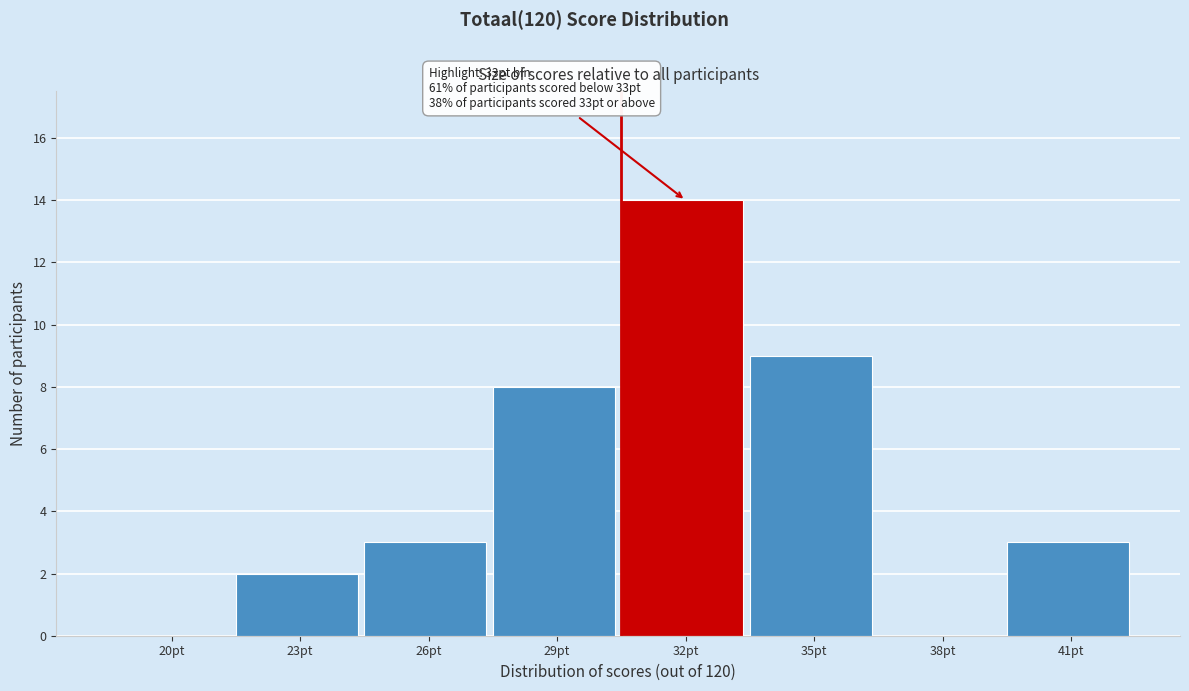

Reading right to left, transcribe all the data shown in this chart.

41pt=3	38pt=0	35pt=9	32pt=14	29pt=8	26pt=3	23pt=2	20pt=0